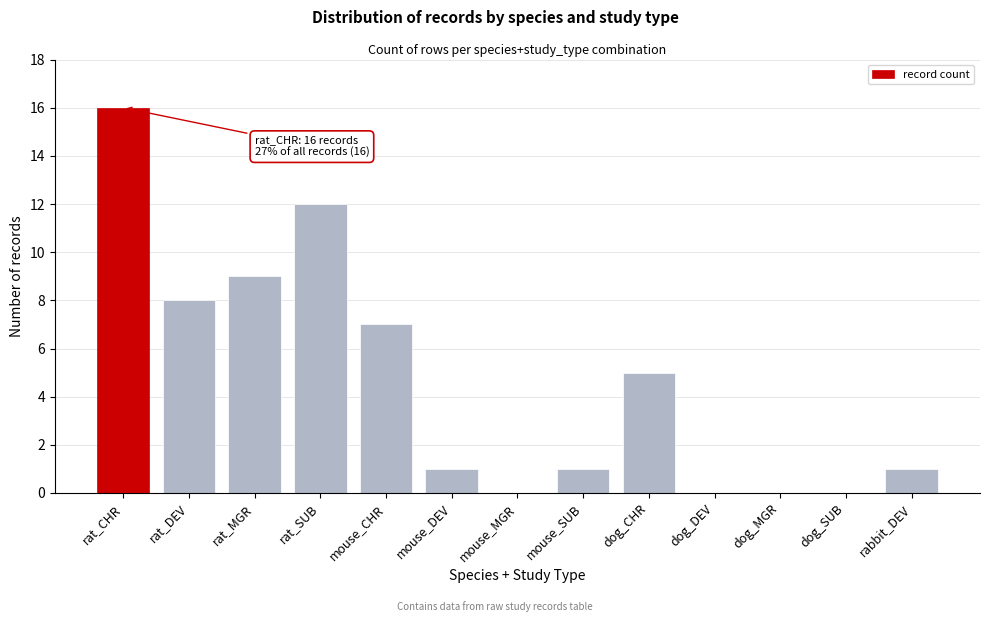

Reading left to right, extract all data points from this chart.

rat_CHR=16	rat_DEV=8	rat_MGR=9	rat_SUB=12	mouse_CHR=7	mouse_DEV=1	mouse_MGR=0	mouse_SUB=1	dog_CHR=5	dog_DEV=0	dog_MGR=0	dog_SUB=0	rabbit_DEV=1